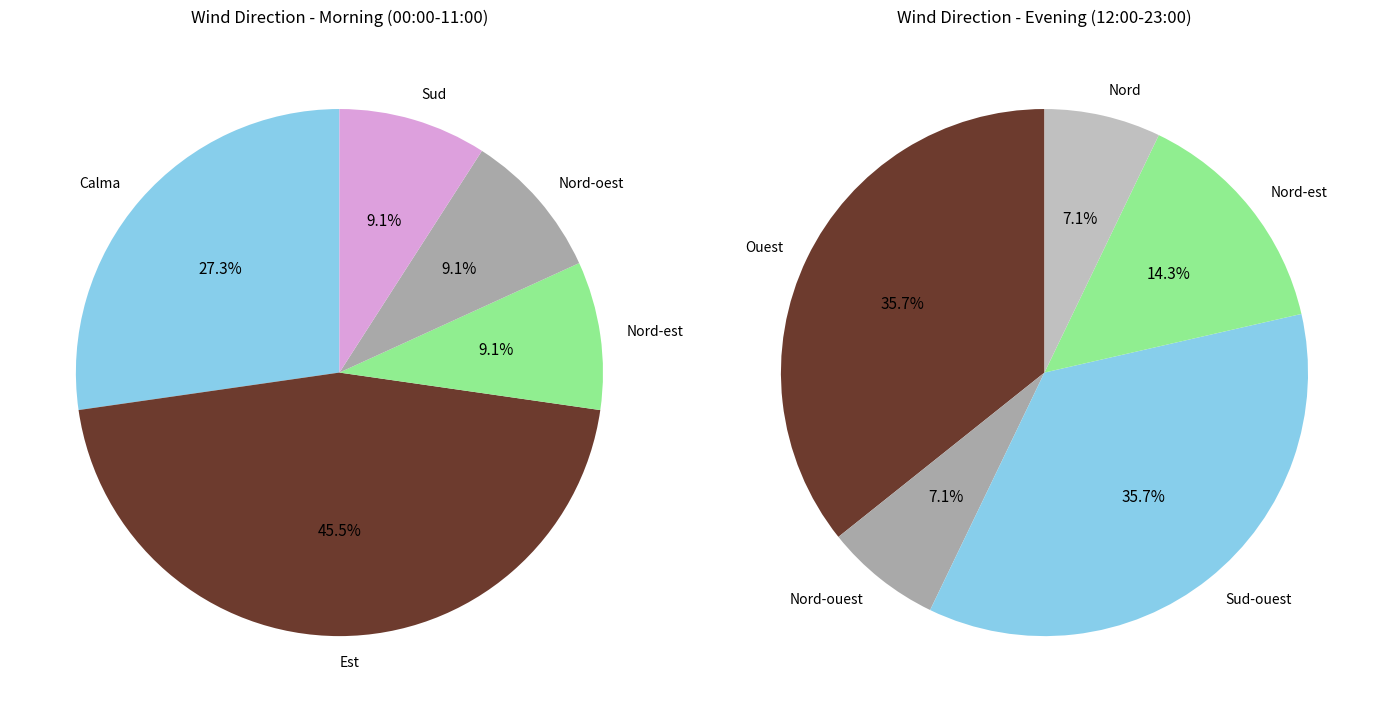

Does Calma account for over 50% of the chart?

No